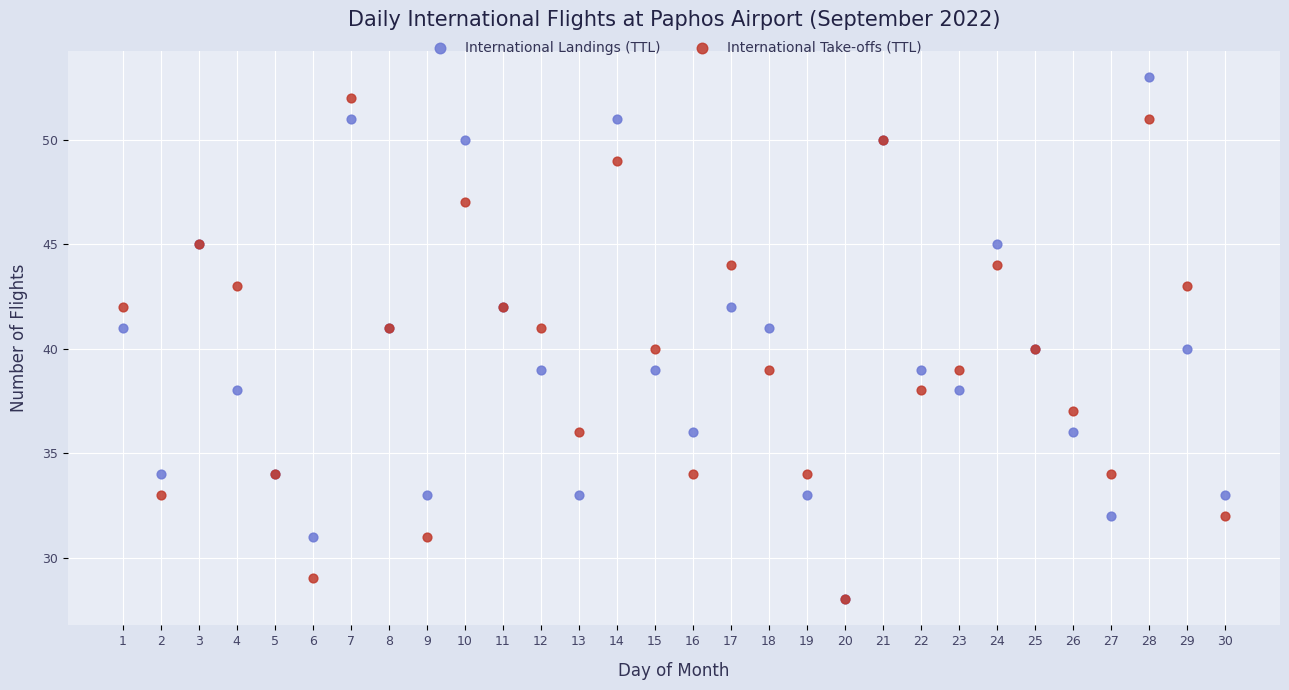

Which series reaches the maximum Y coordinate?

International Landings (TTL)